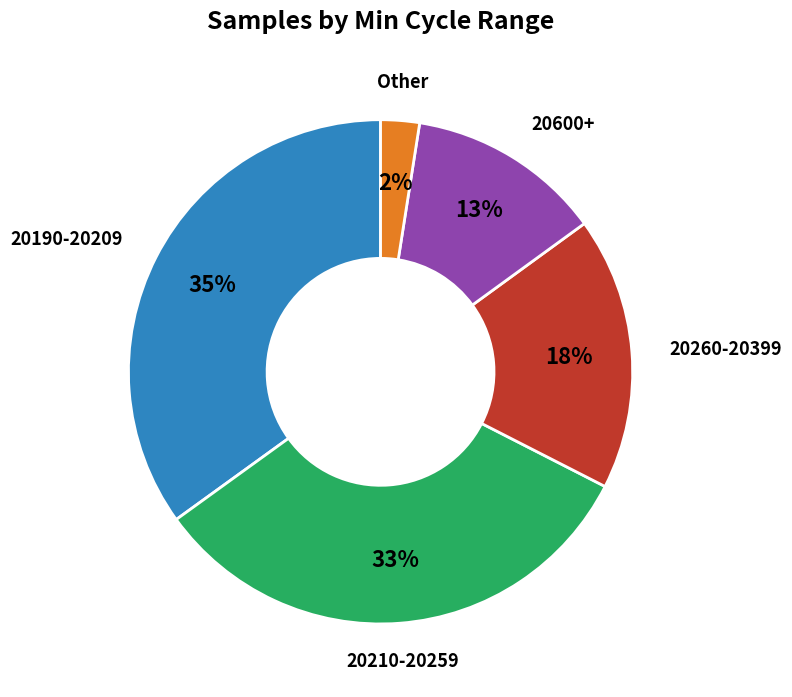

To the nearest percent, what is the average slice percentage?

20%